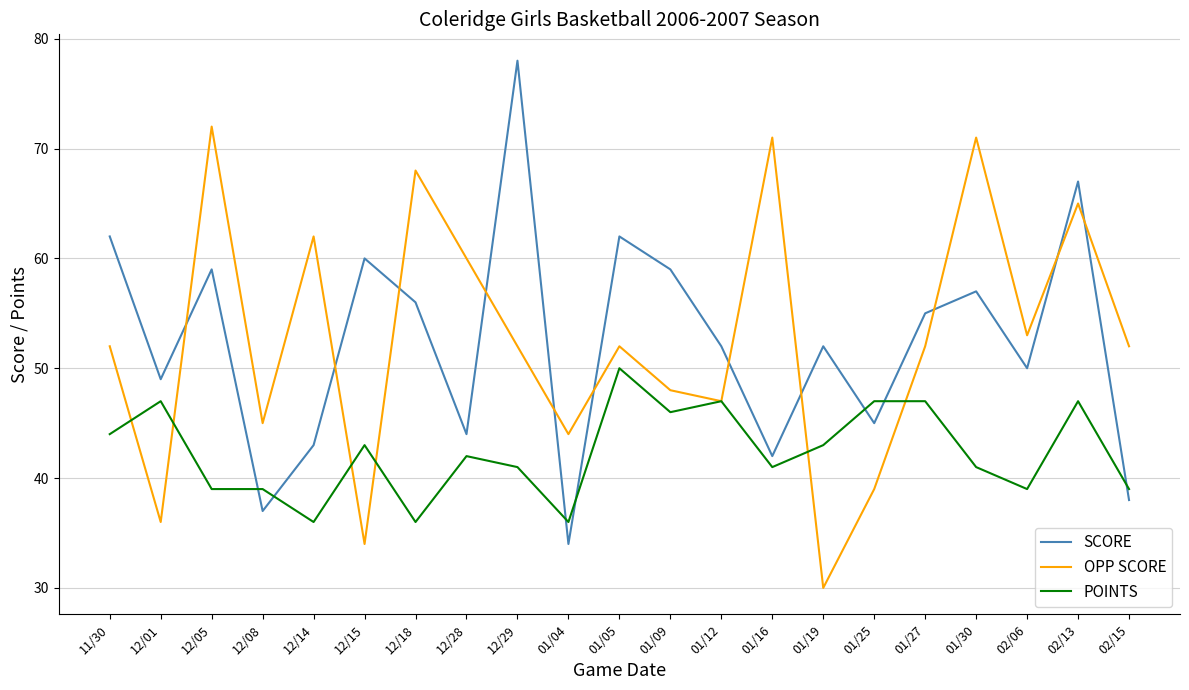

What position from the left is 12/05?

3